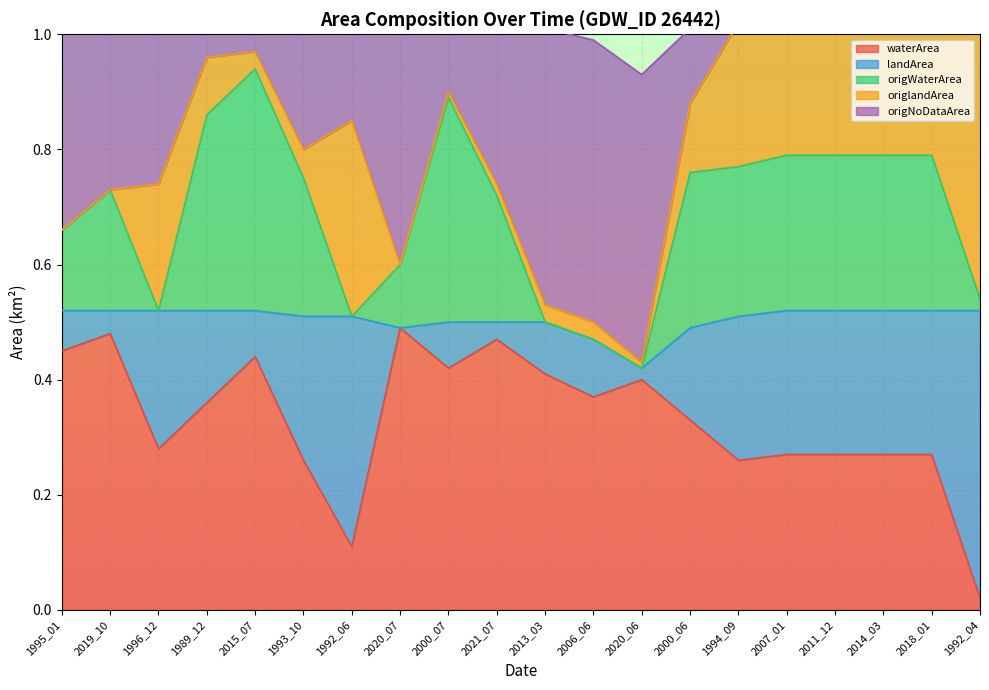

Where is waterArea nearest to the value 0?

1992_04